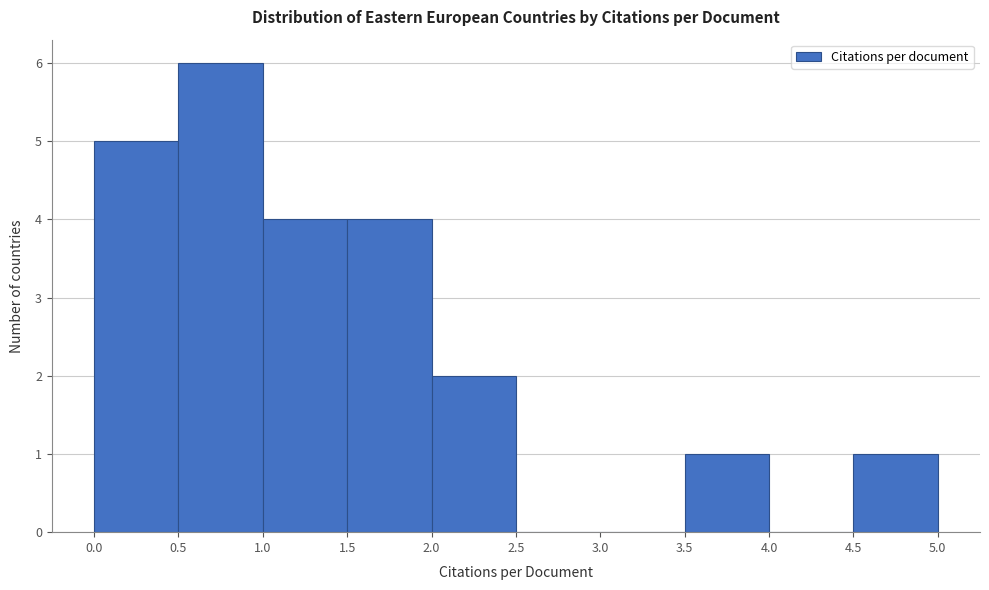

Reading left to right, list every bar in this chart as the range it spans on the x-axis followed by its height. The values are not printed on the chart, so give them approximately, as read against the axis.

0.0 to 0.5: 5
0.5 to 1.0: 6
1.0 to 1.5: 4
1.5 to 2.0: 4
2.0 to 2.5: 2
2.5 to 3.0: 0
3.0 to 3.5: 0
3.5 to 4.0: 1
4.0 to 4.5: 0
4.5 to 5.0: 1